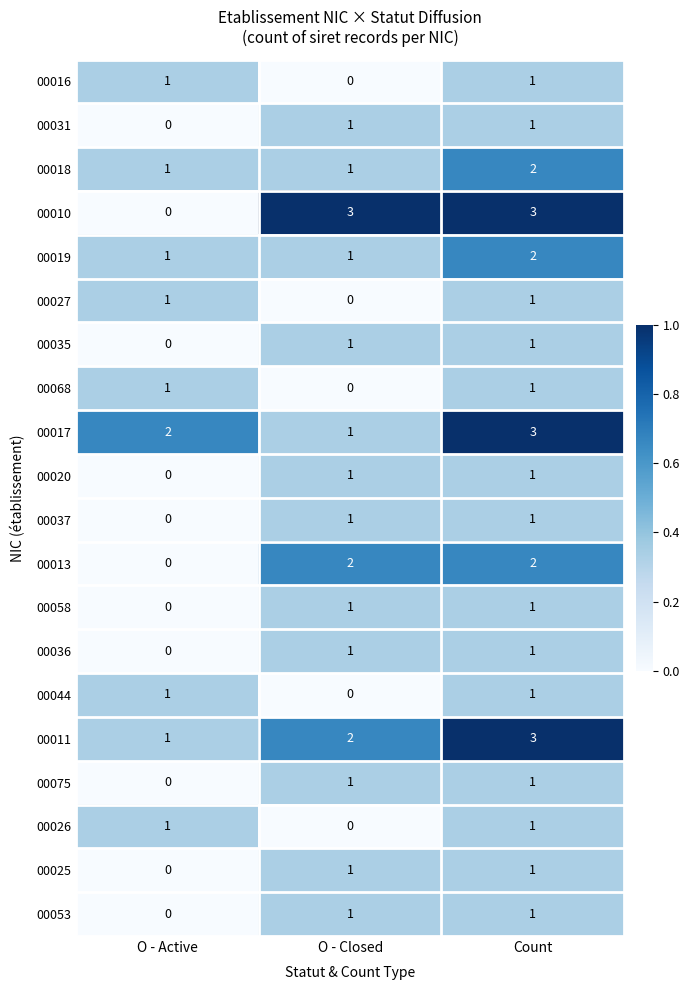

Count the number of data series in this chart.

20